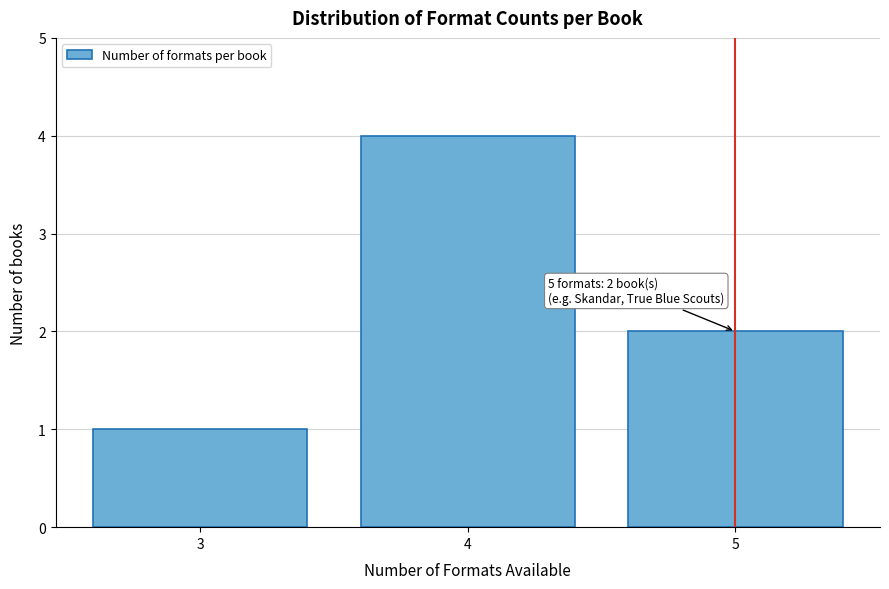

Which range on the x-axis has the tallest bar?

3.5 to 4.5